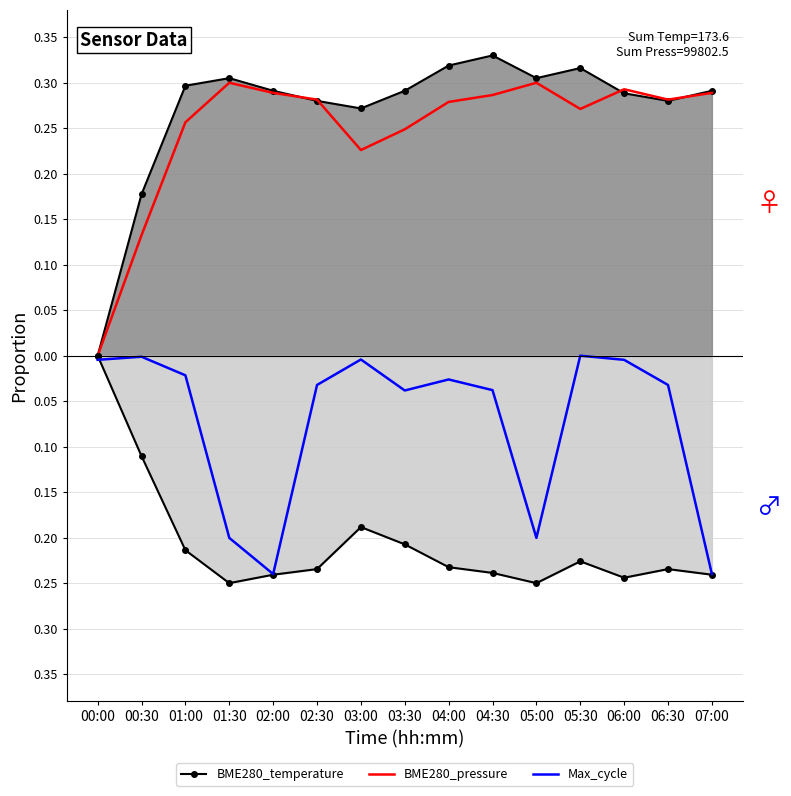

How many BME280_temperature values are between 0 and 1?

15